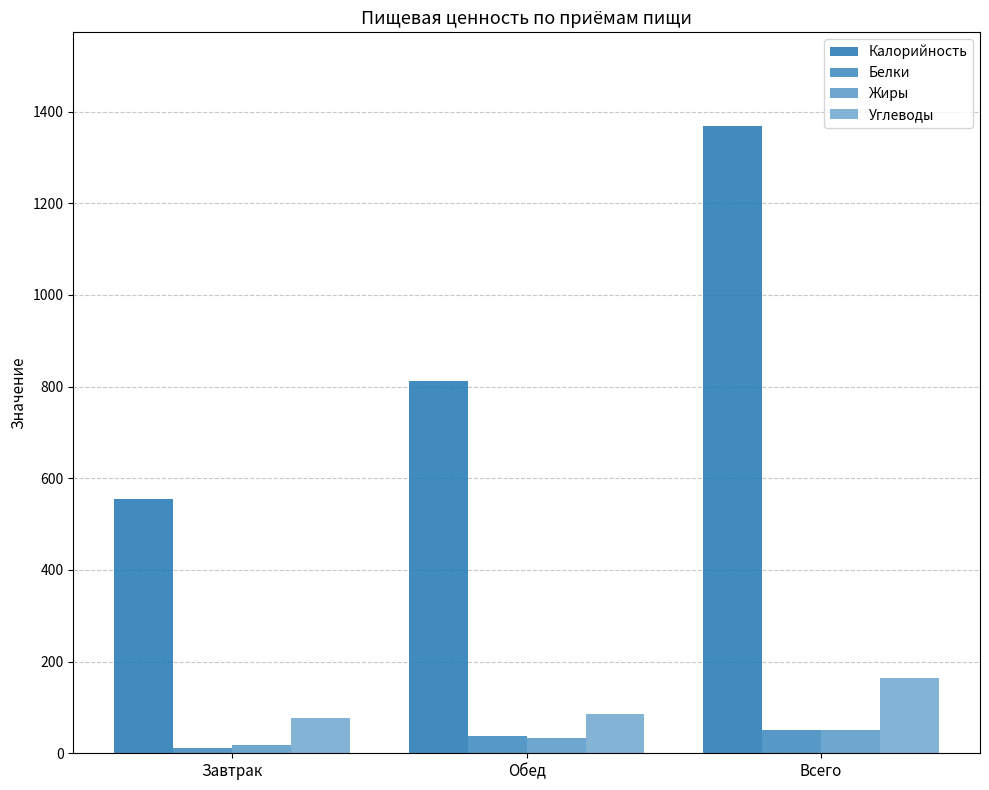

How many groups of bars are there?

3